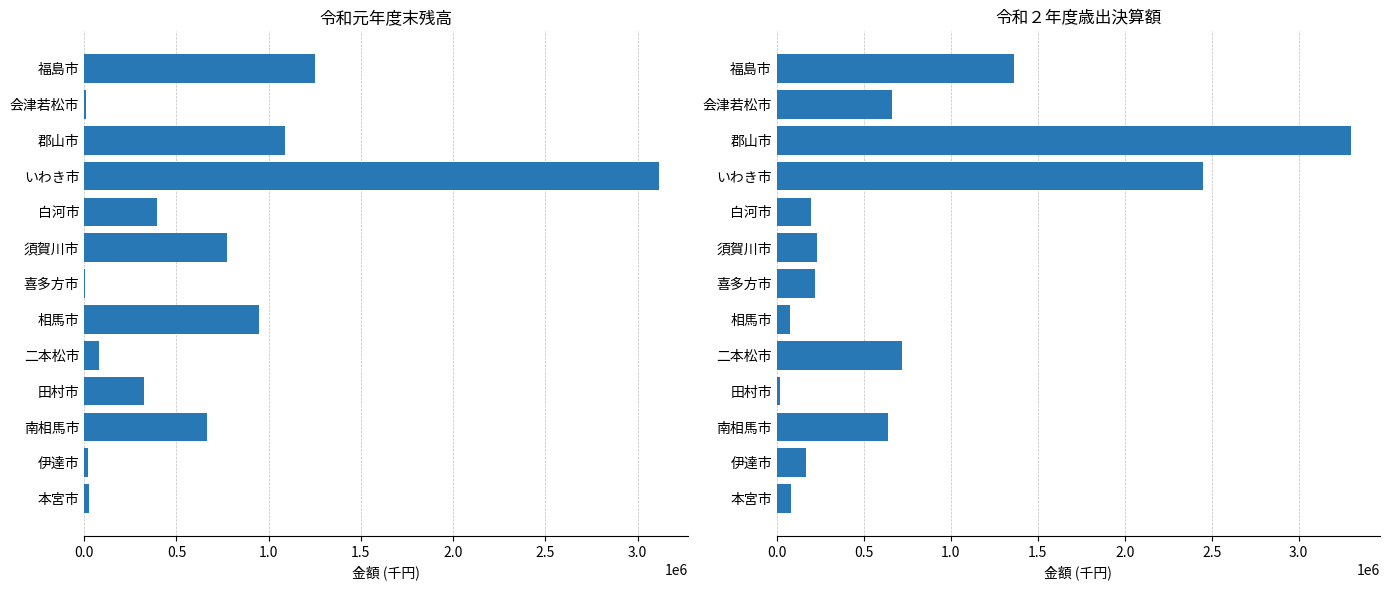

What is the average value of the 令和元年度末残高 series?

669015